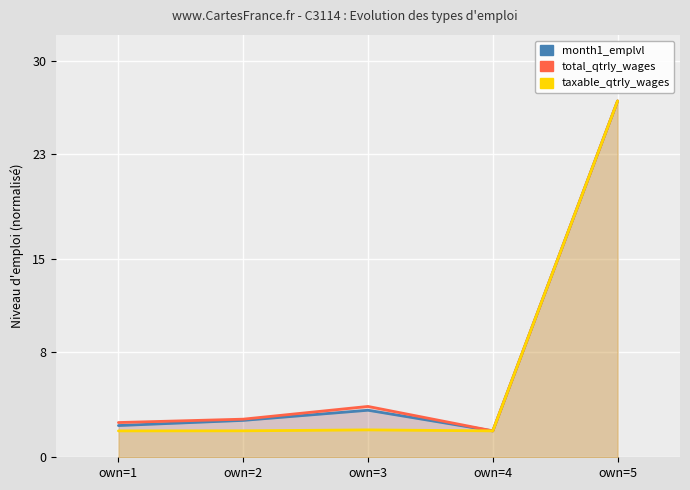

Reading right to left, what are all the values shown in this chart?

month1_emplvl: own=5=27.0	own=4=2.0	own=3=3.6	own=2=2.8	own=1=2.4
total_qtrly_wages: own=5=27.0	own=4=2.0	own=3=3.9	own=2=2.9	own=1=2.6
taxable_qtrly_wages: own=5=27.0	own=4=2.0	own=3=2.1	own=2=2.0	own=1=2.0